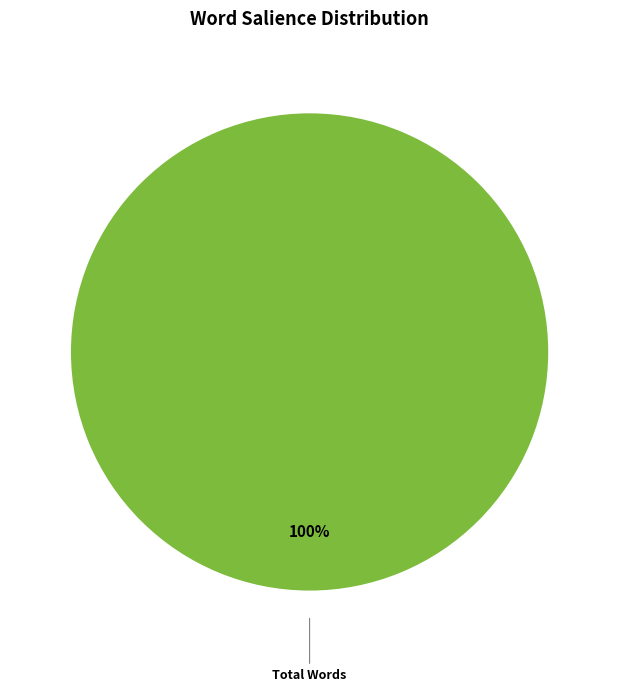

Is there any slice that represents more than half of the pie?

Yes